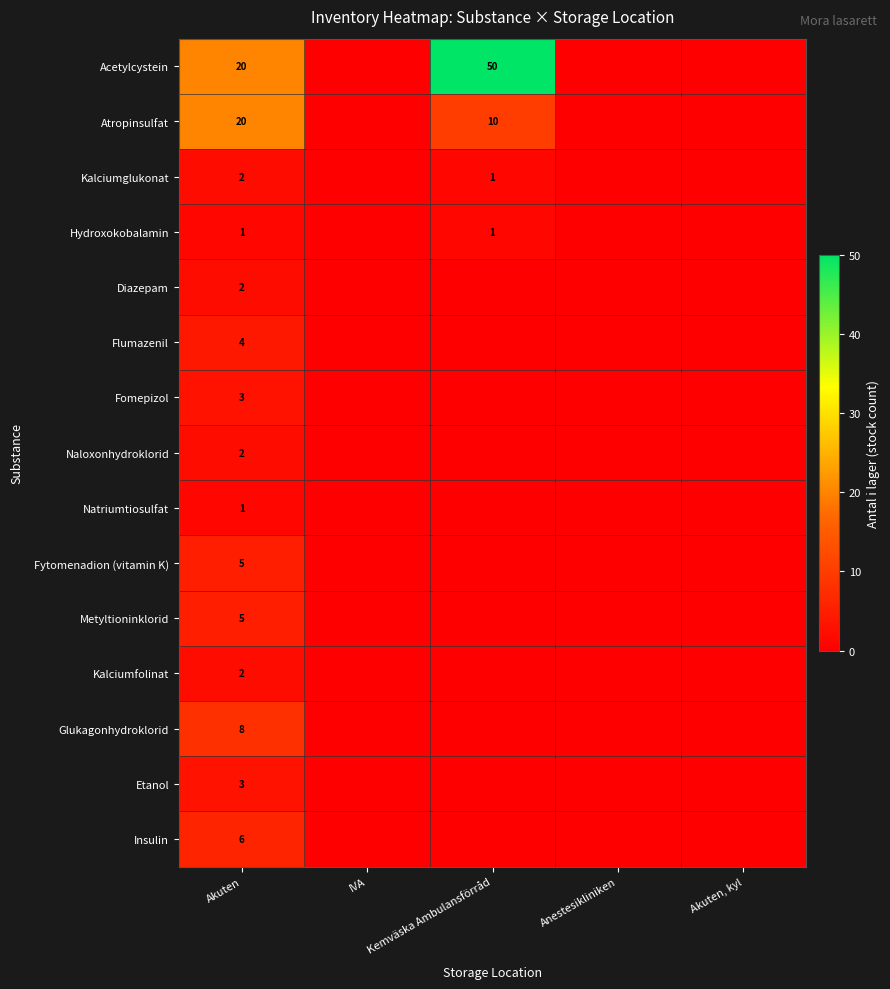

At which category does the chart reach its peak across all series?

Kemväska Ambulansförråd